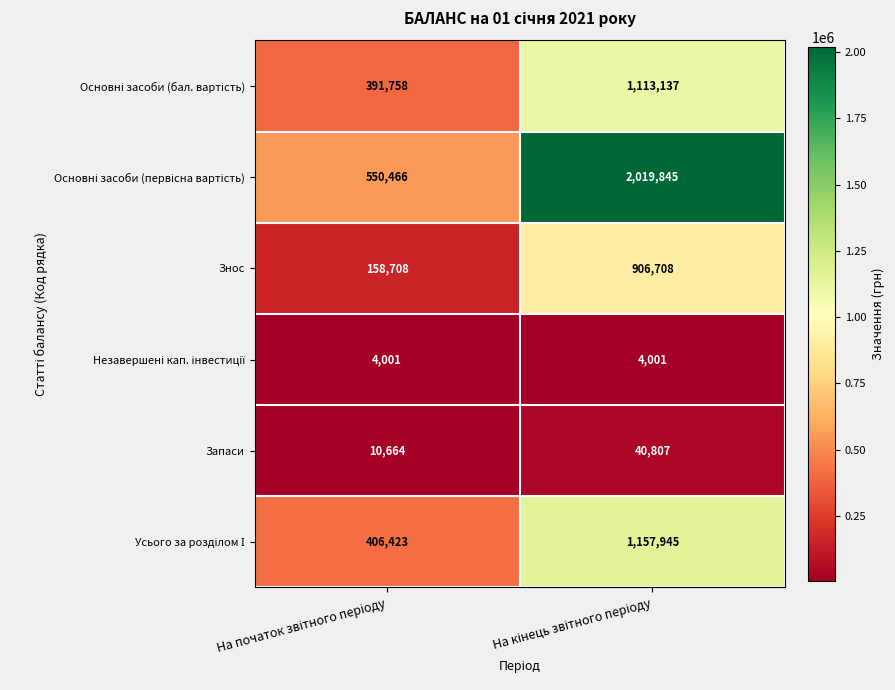

What is the difference between the maximum and minimum values in the Знос series?

748000